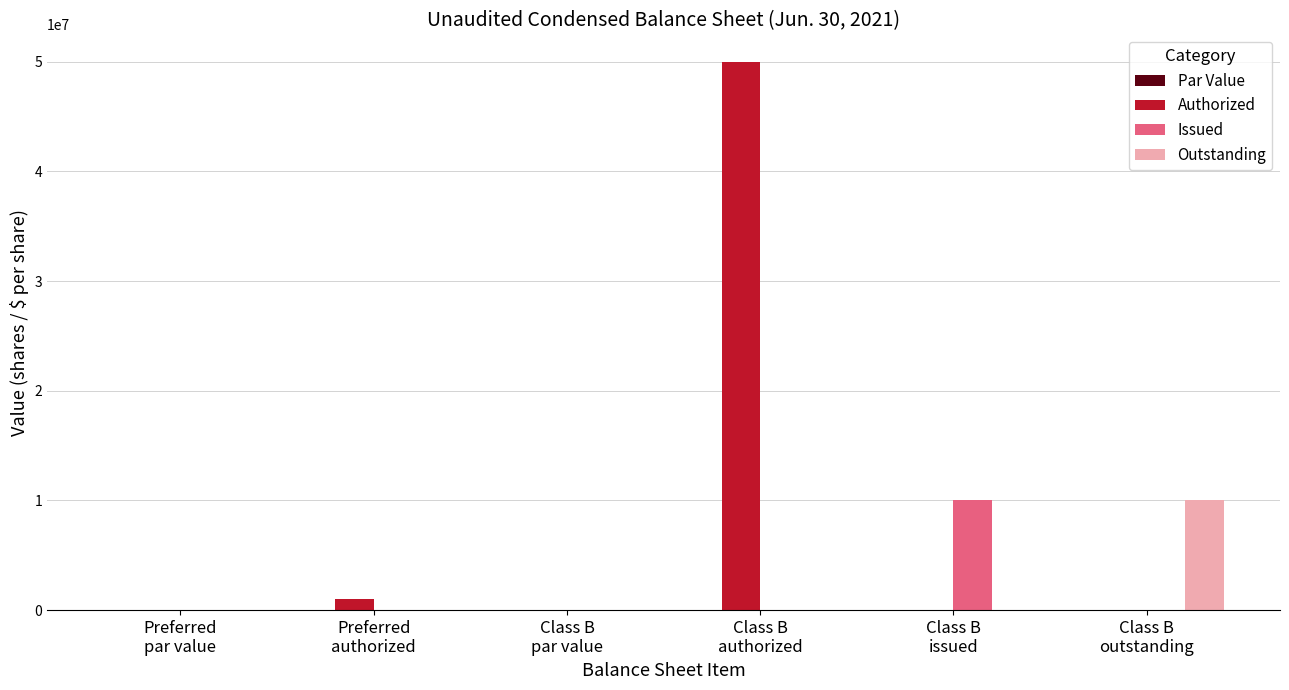

What is the greatest value displayed?

50000000.0